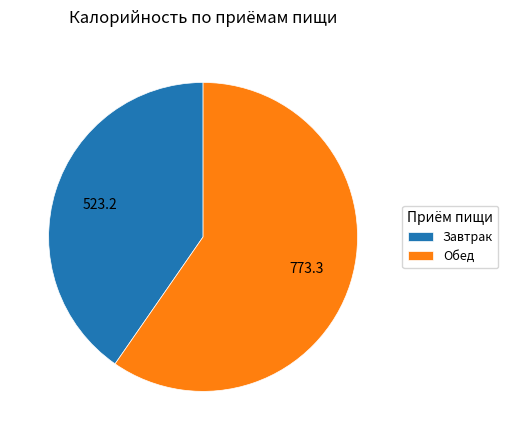

How many segments does this pie chart have?

2